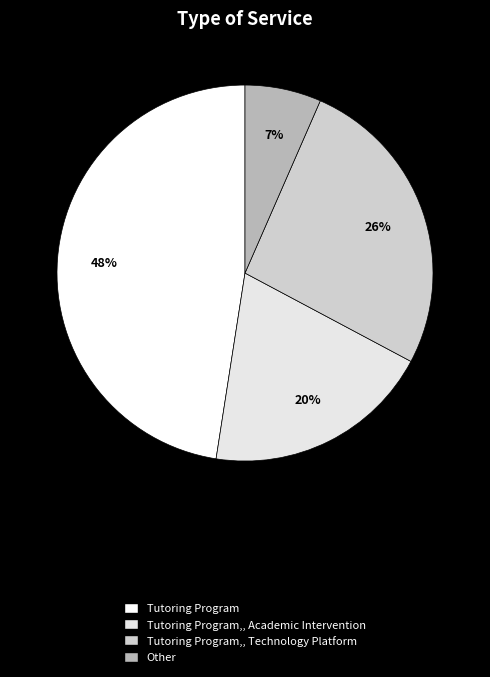

Which slice is the smallest?

Other